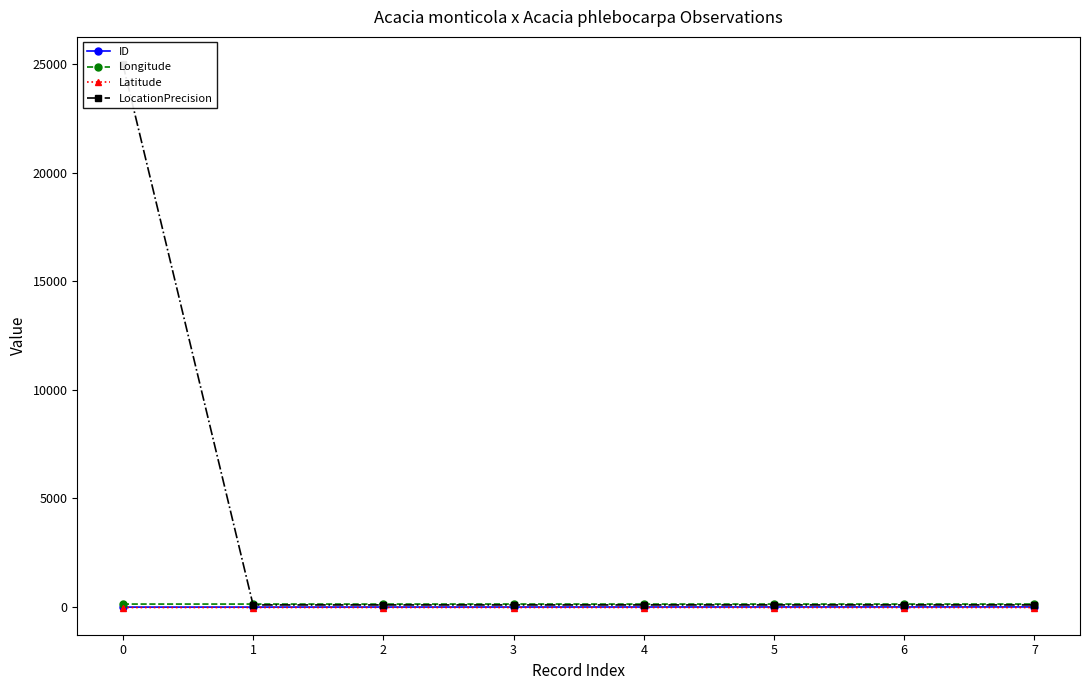

What is the lowest value of the Longitude series?

138.3